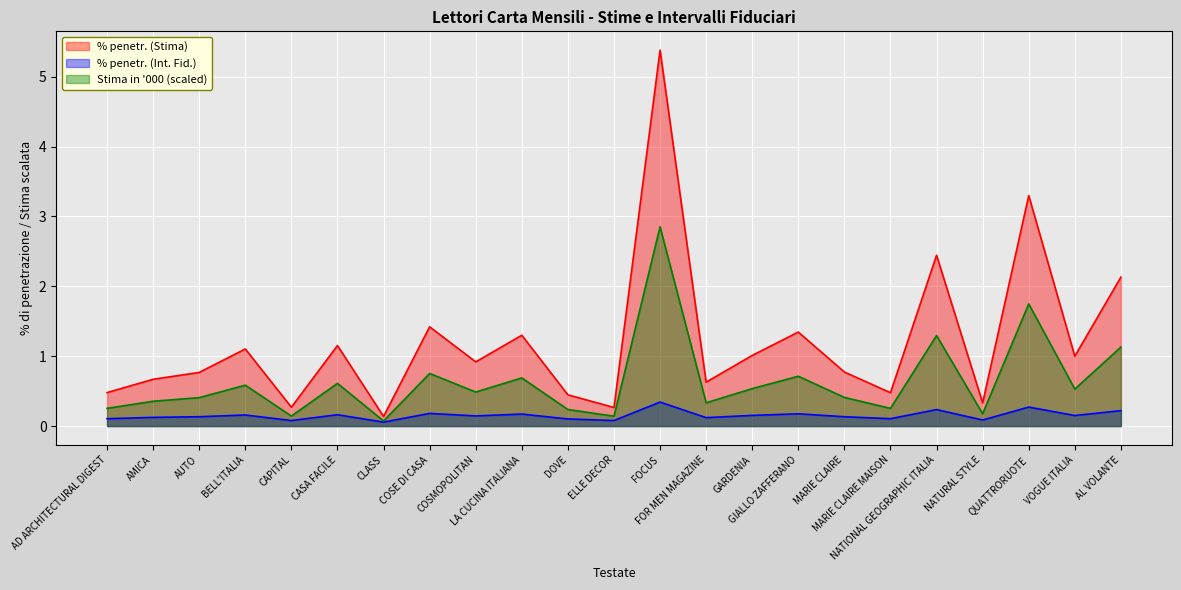

What is the total value across all series at GIALLO ZAFFERANO?

2.2